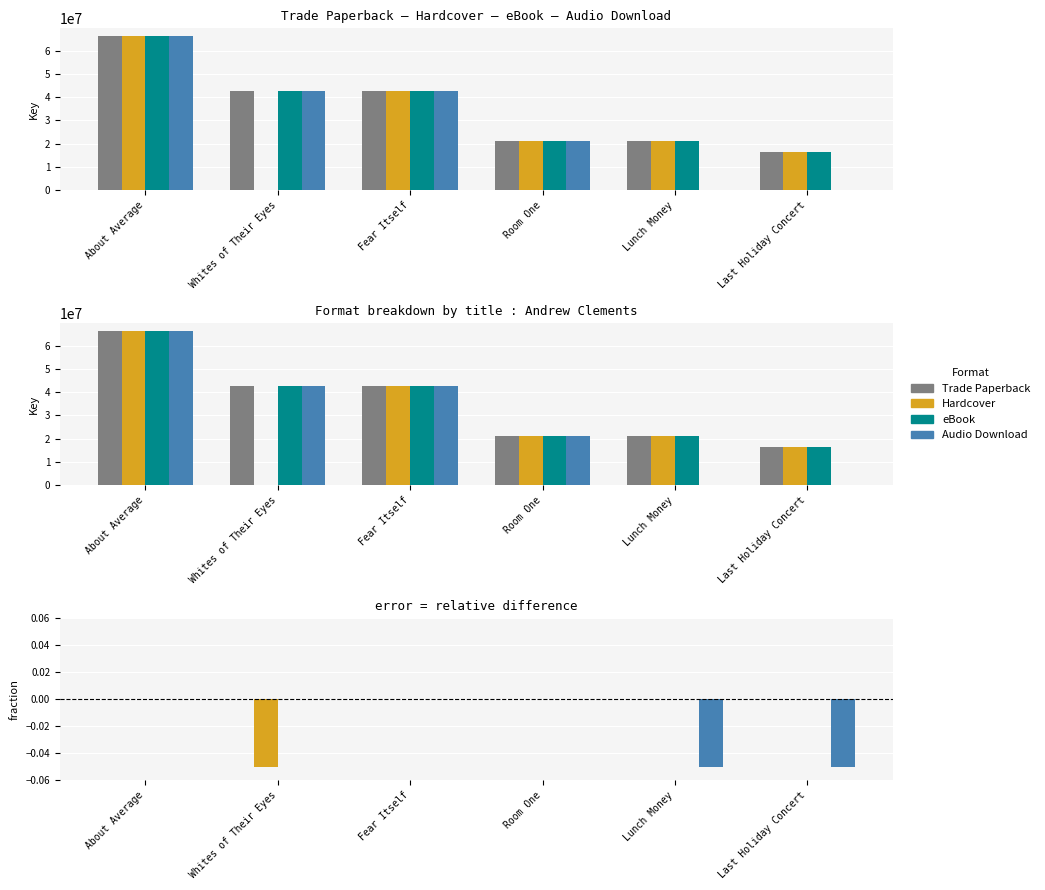

Is the value of Audio Download at About Average greater than the value of Hardcover at Last Holiday Concert?

No